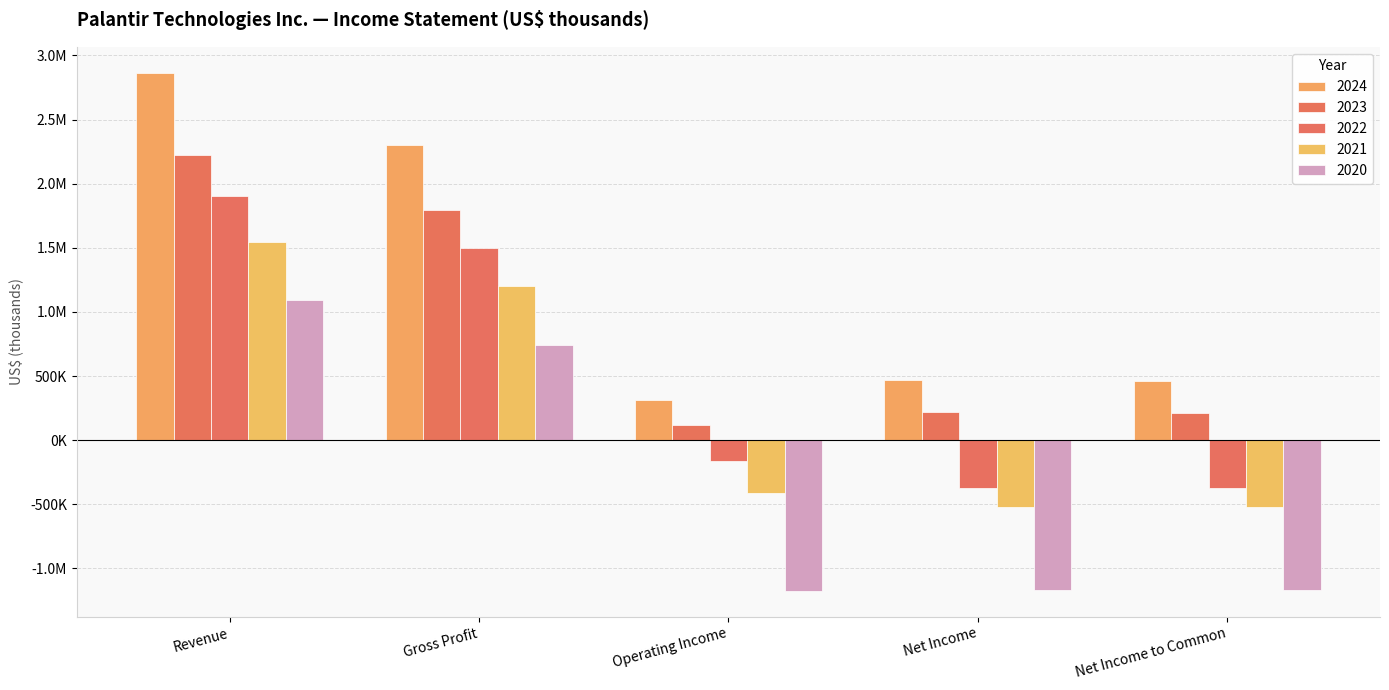

True or false: 2024 has a value of 2865507 at Revenue.

True